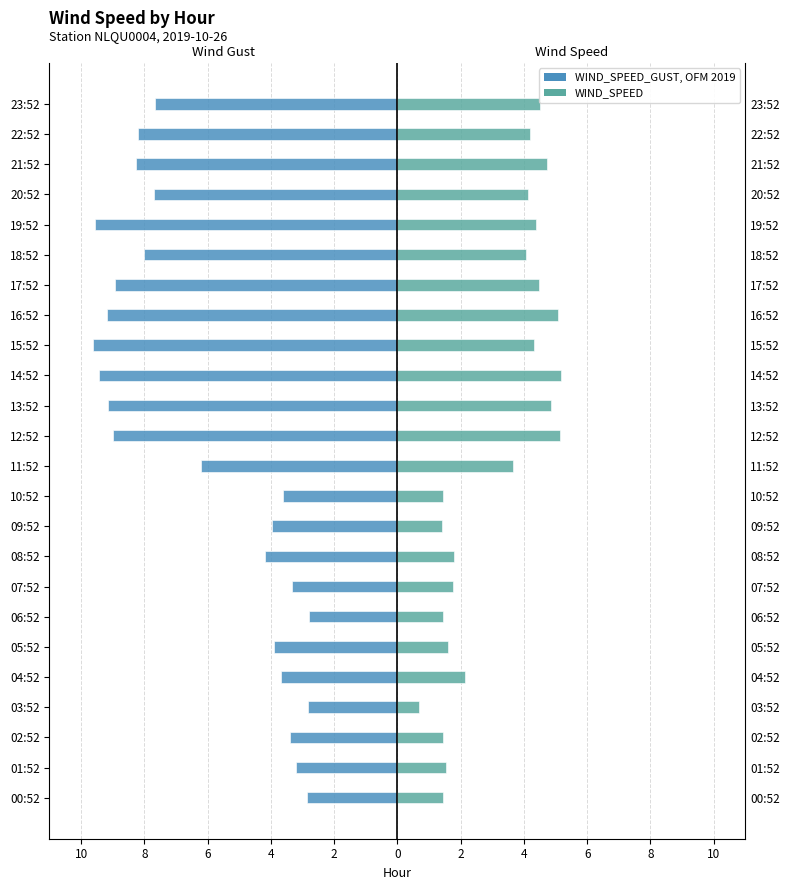

How many bars are there in each group?

2